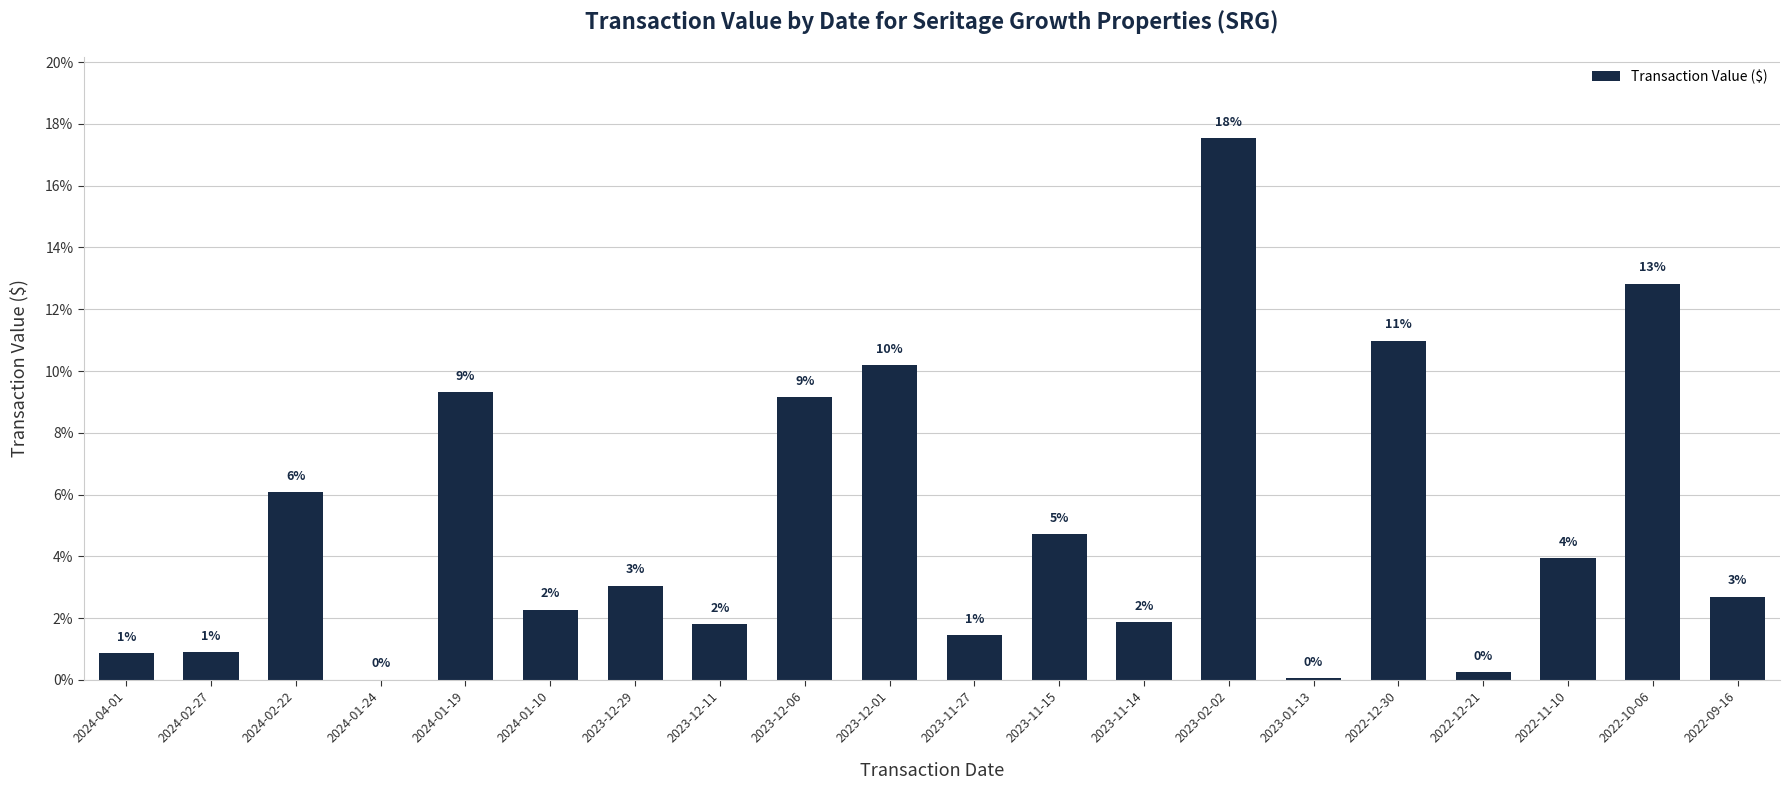

Are the bars horizontal?

No